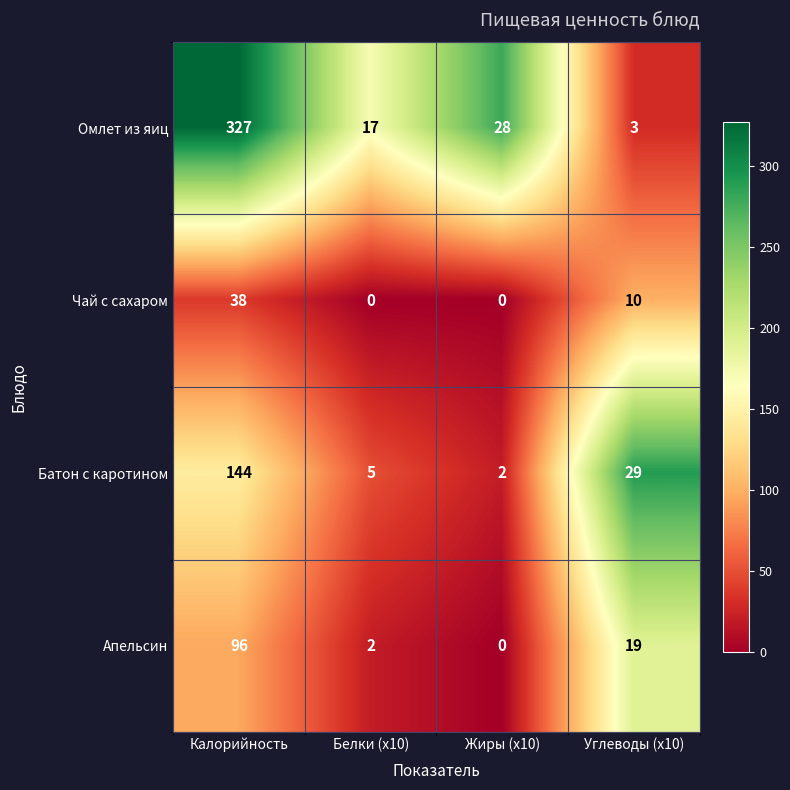

List the series in order of their peak value, highest first.

Омлет из яиц, Батон с каротином, Апельсин, Чай с сахаром